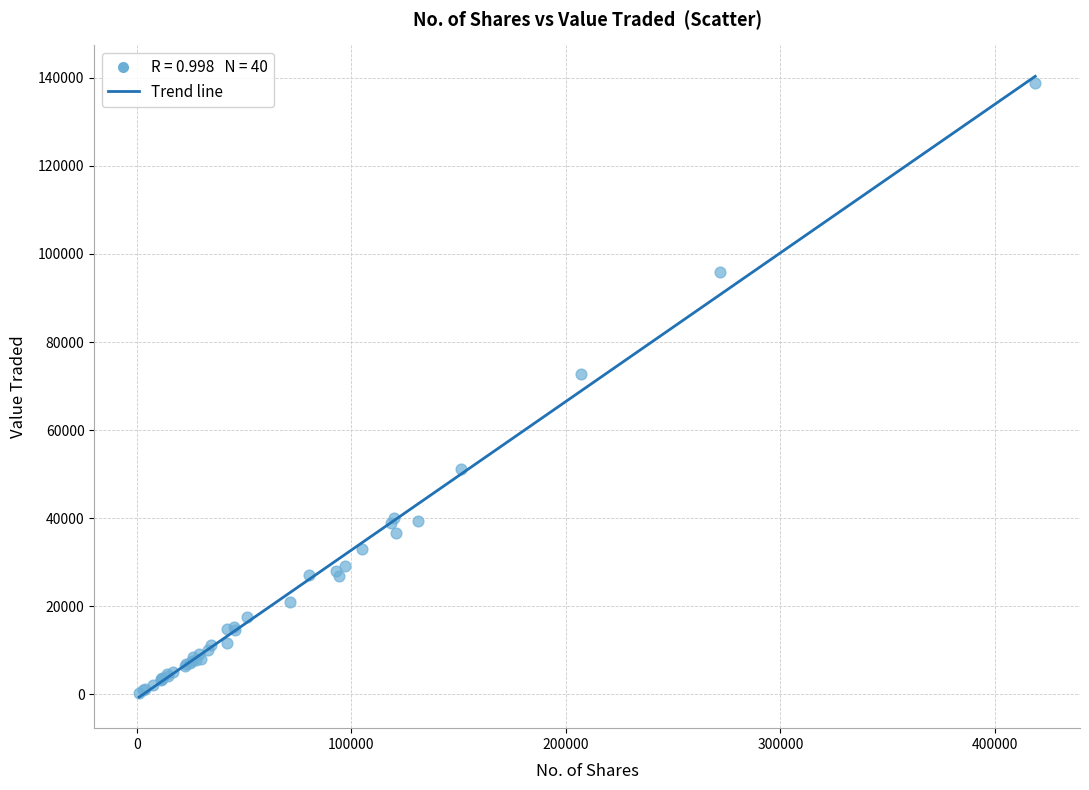

What Y value in the scatter plot is closest to 69574?

72750